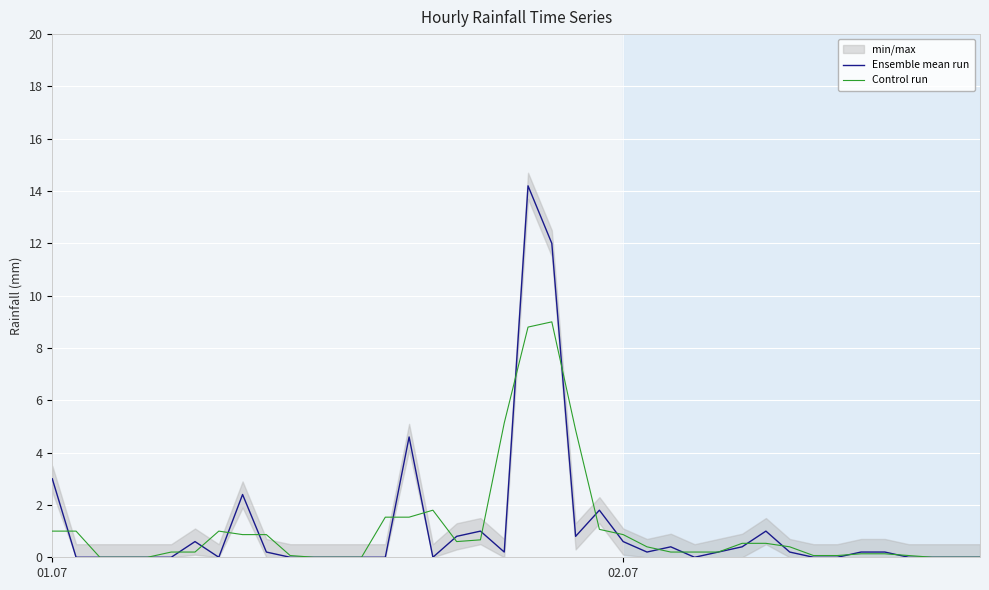

True or false: Ensemble mean run has a value of 0.0 at 27.

True